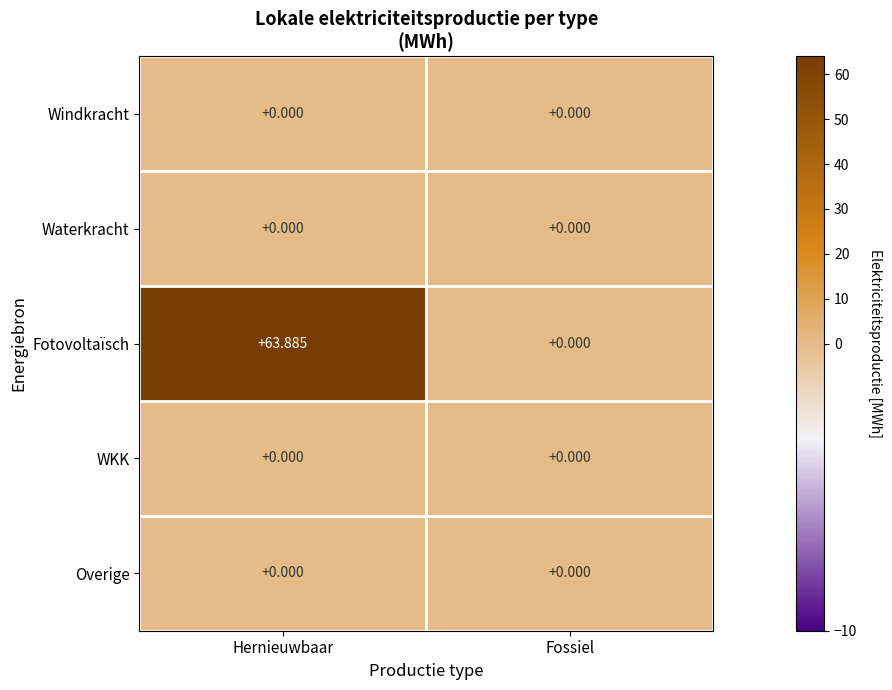

At which category is the sum across all series the highest?

Hernieuwbaar